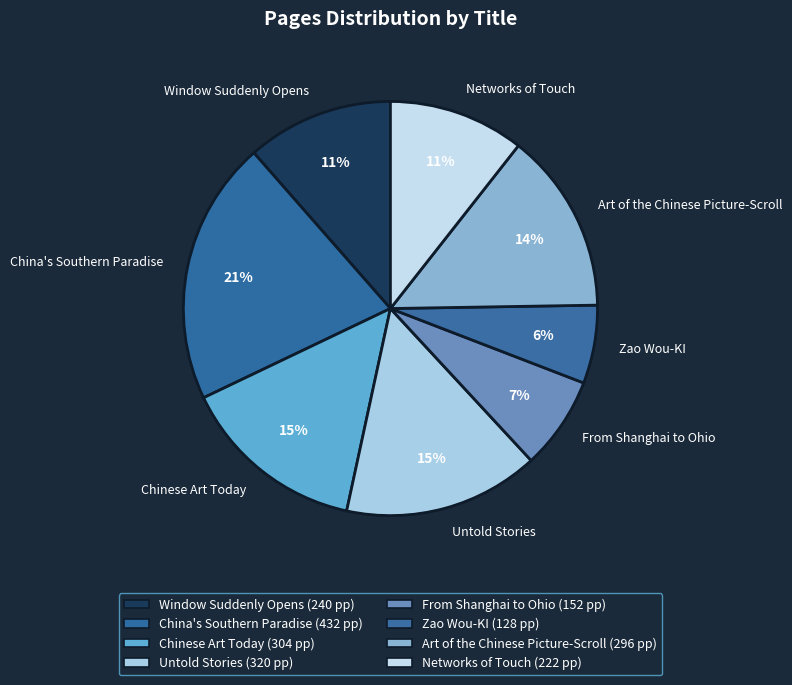

Do China's Southern Paradise and Chinese Art Today together represent more than half of the pie?

No